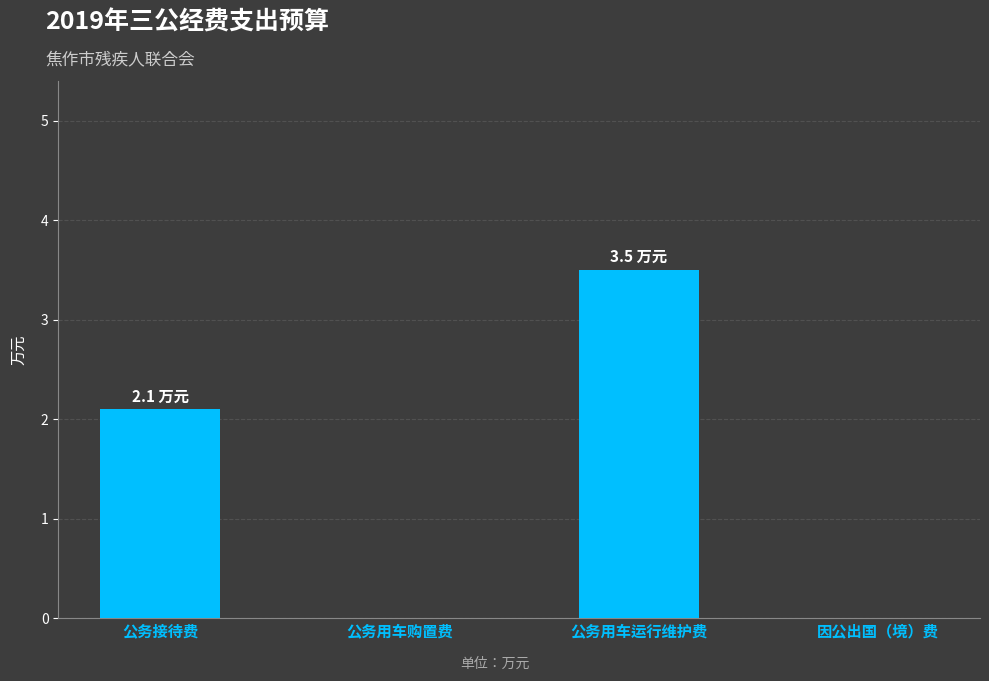

What is the average value?

1.4